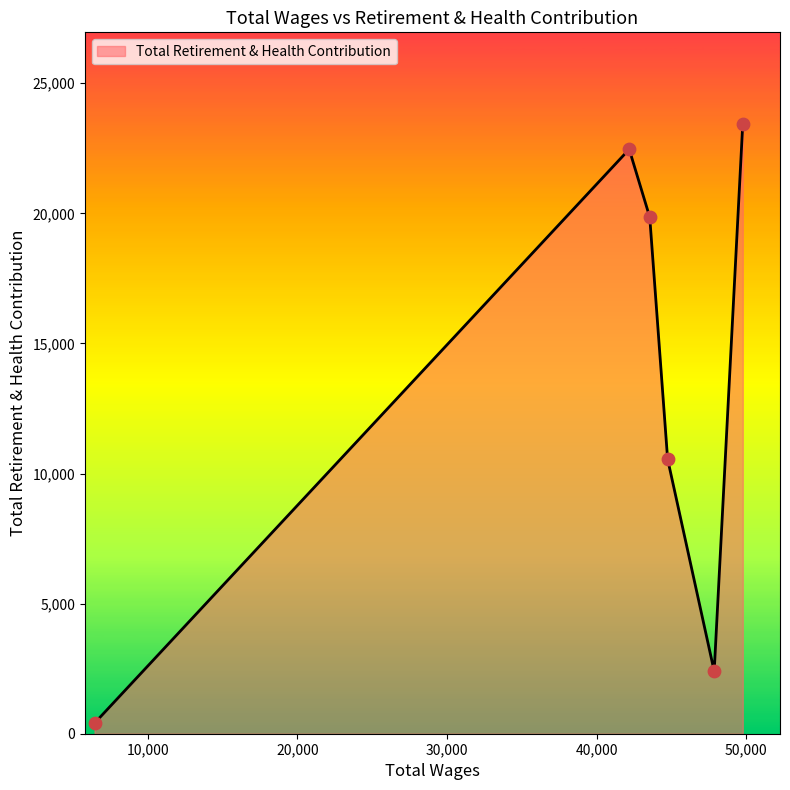

What is the maximum value shown in the chart?

23439